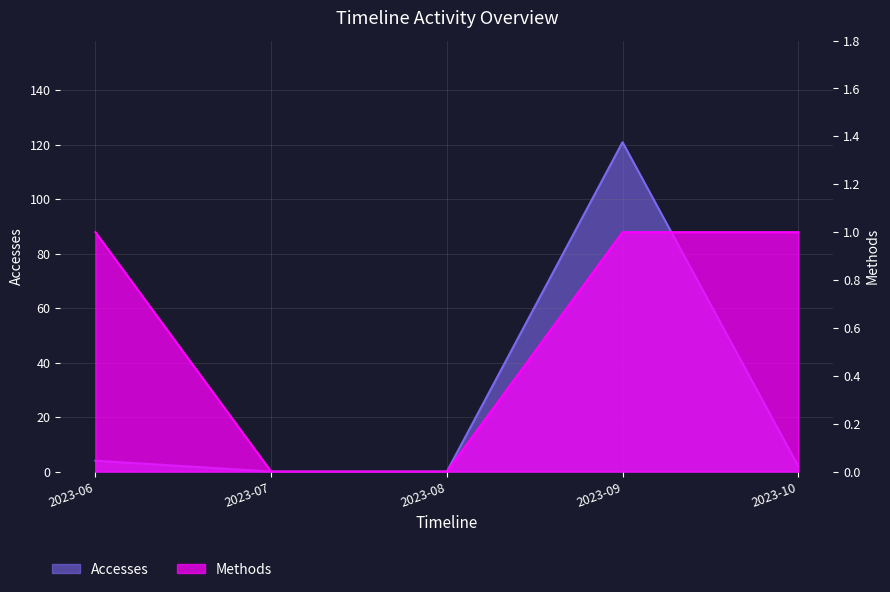

How many lines are shown in the chart?

2